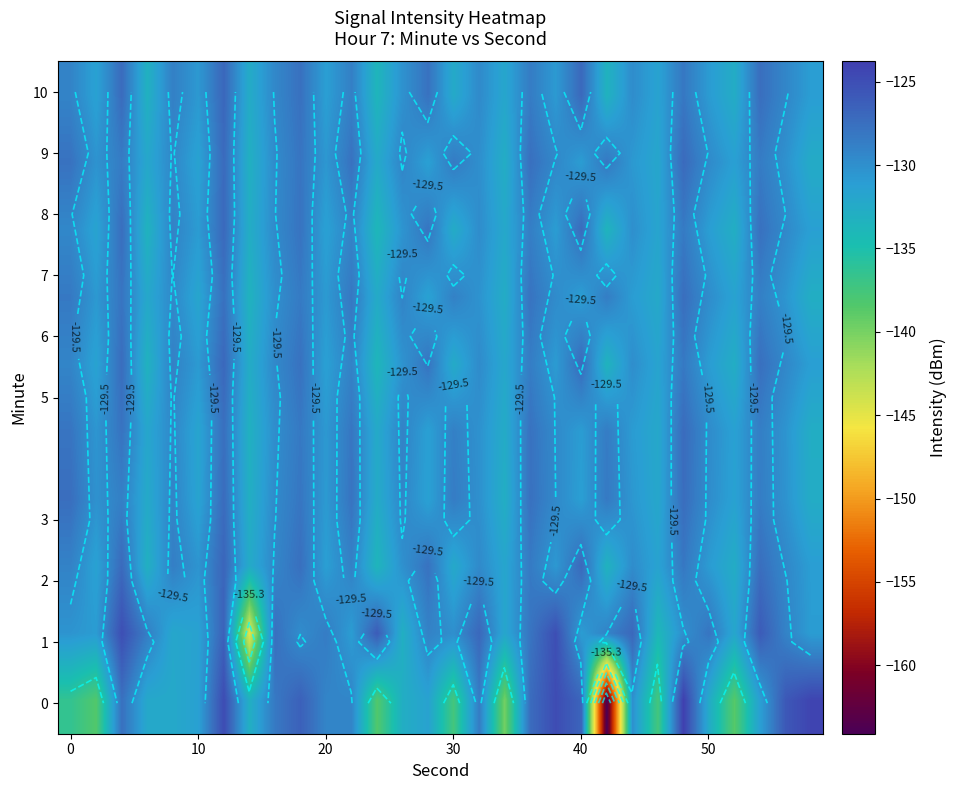

At how many categories does at least one series exceed -128?

17